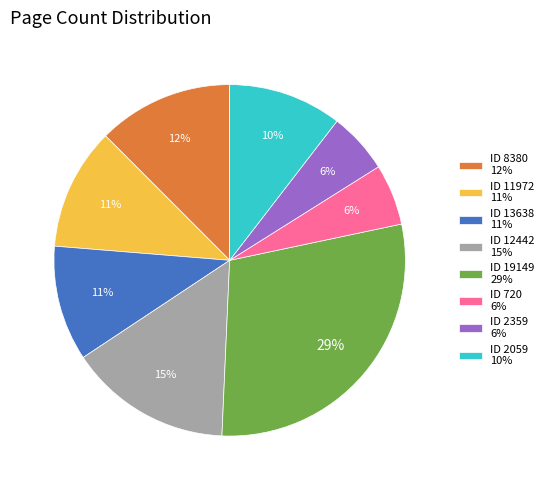

Combined, do ID 2359 6% and ID 12442 15% account for over 50%?

No